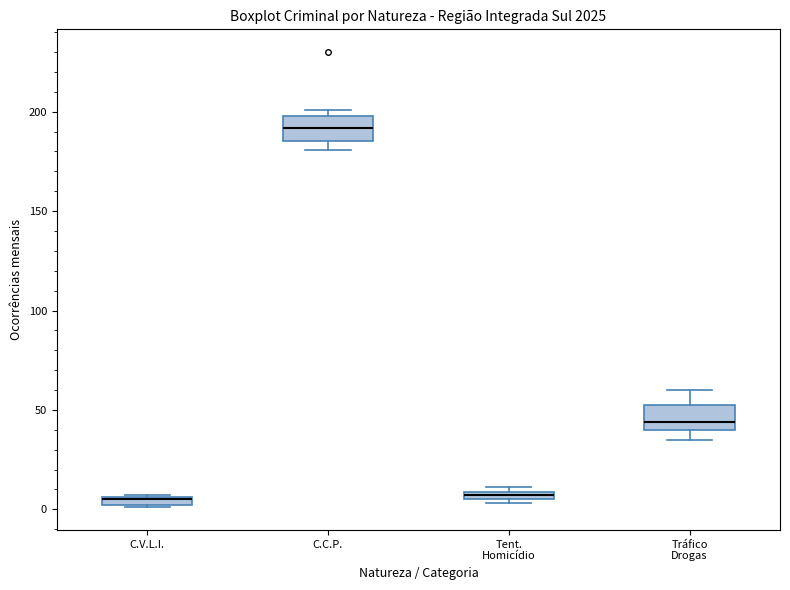

Where is the lower edge of the box for Tent. Homicídio on the y-axis? The values are not printed on the chart, so give them approximately, as read against the axis.

5